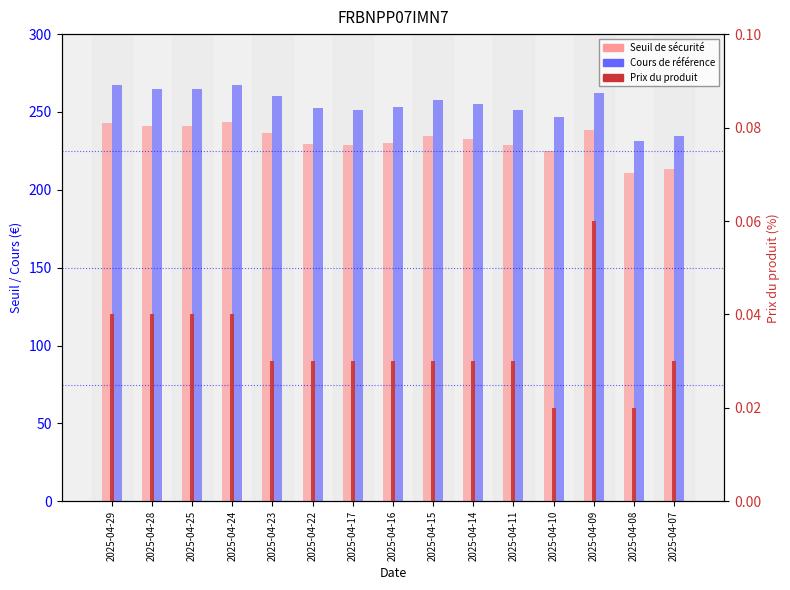

At which label does Seuil de sécurité first exceed 232?

2025-04-29